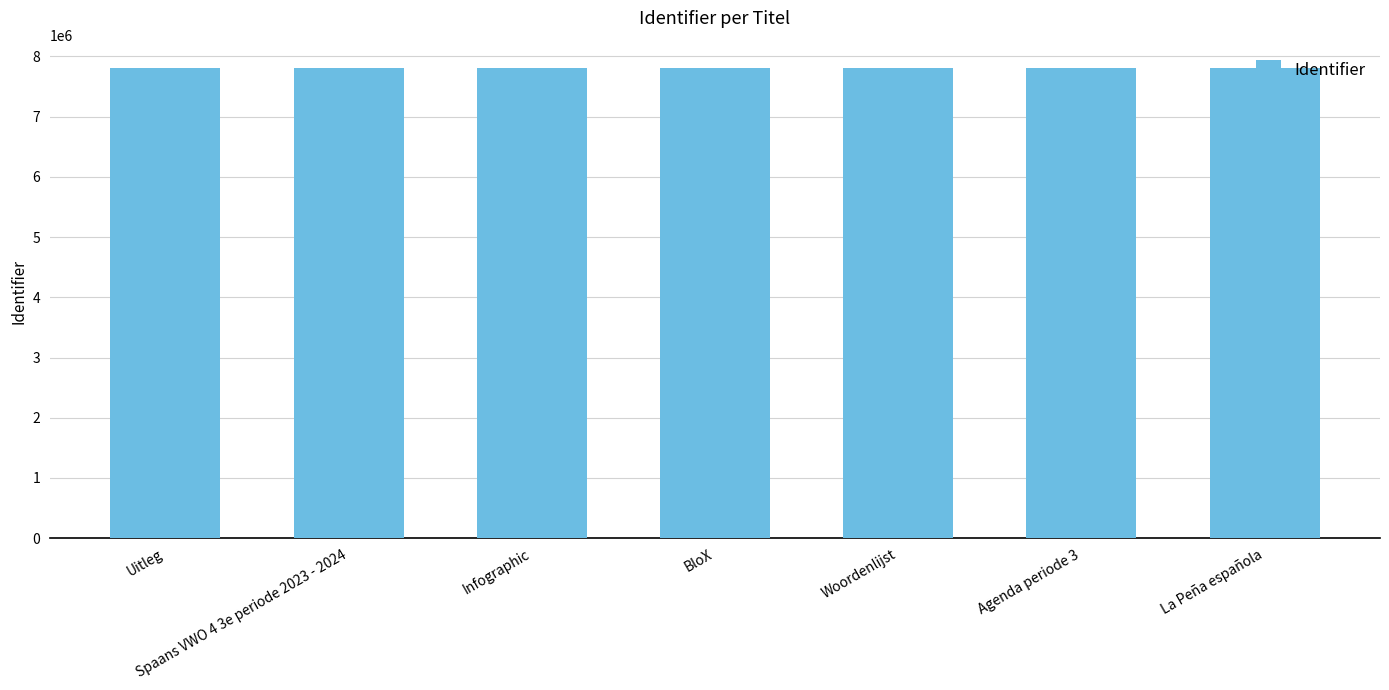

The value at La Peña española is 11261484. True or false?

False